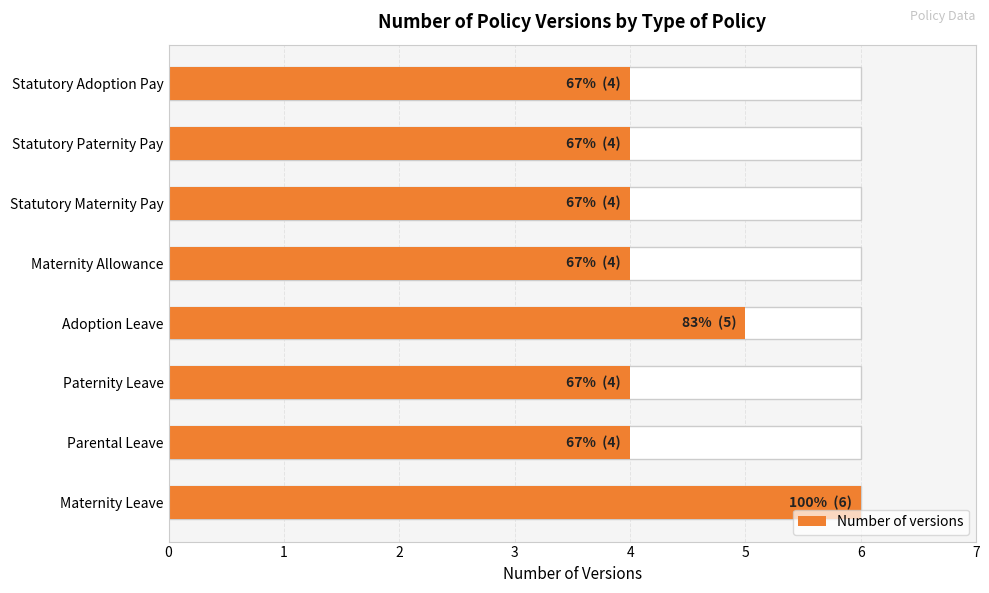

True or false: the data shows 4 at Statutory Paternity Pay.

True